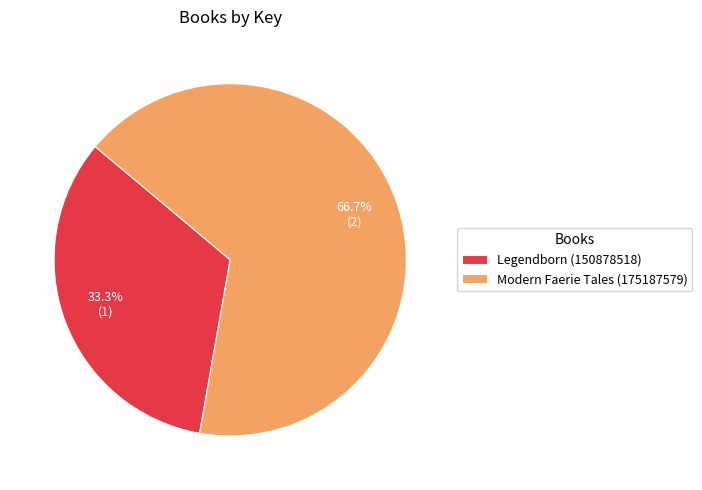

What percentage do Legendborn (150878518) and Modern Faerie Tales (175187579) together represent?

100.0%